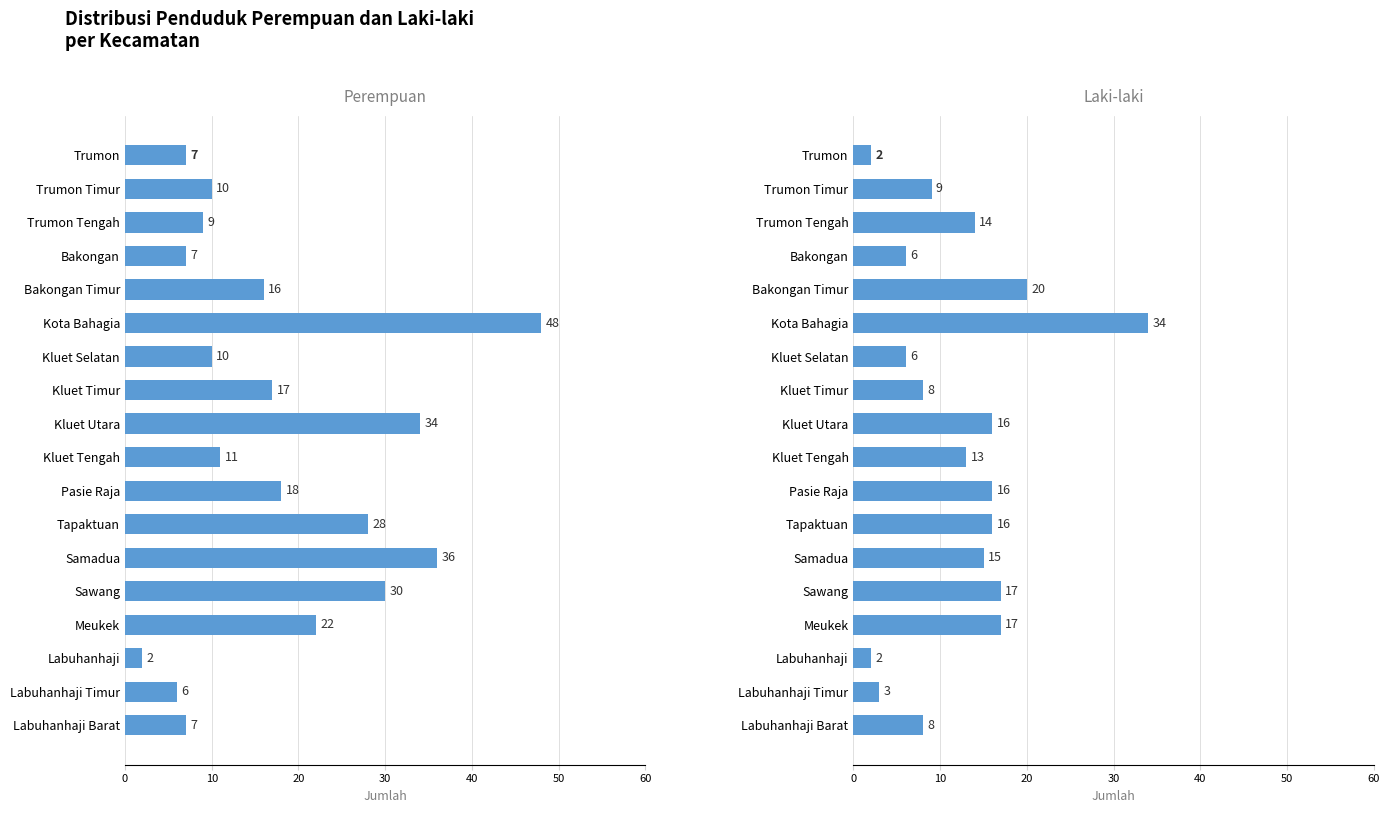

What is the difference between the second highest and second lowest values in the laki_laki series?

18